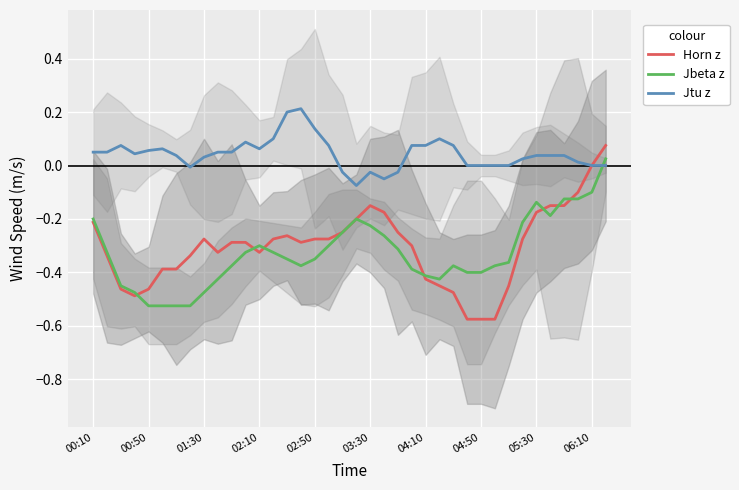

How many intersections are there between Jtu z and Jbeta z?

1